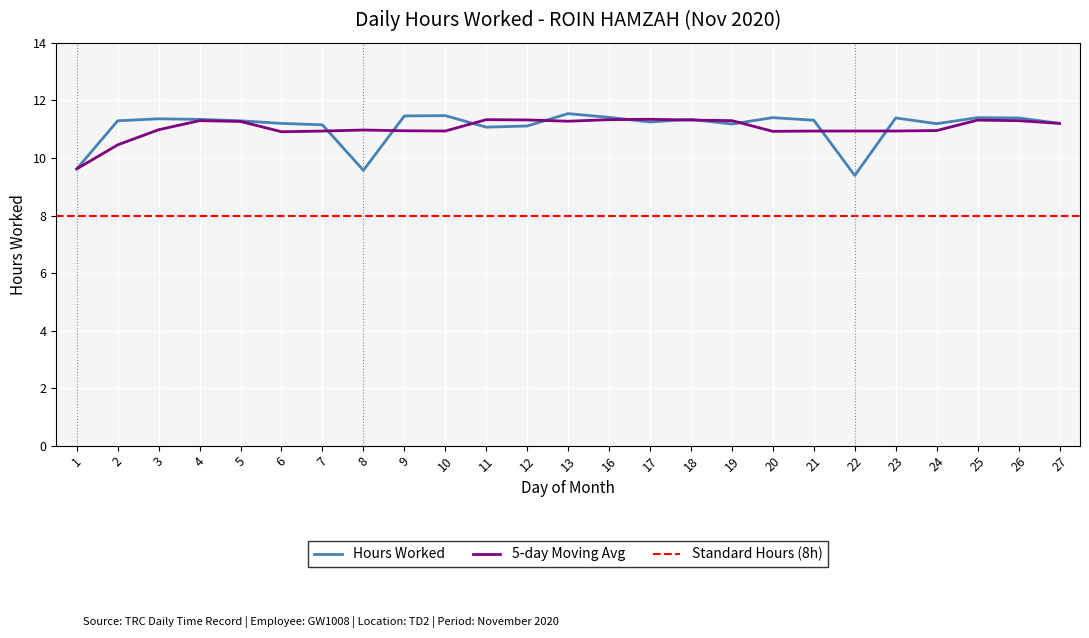

Is this an area chart (filled region under the line)?

No